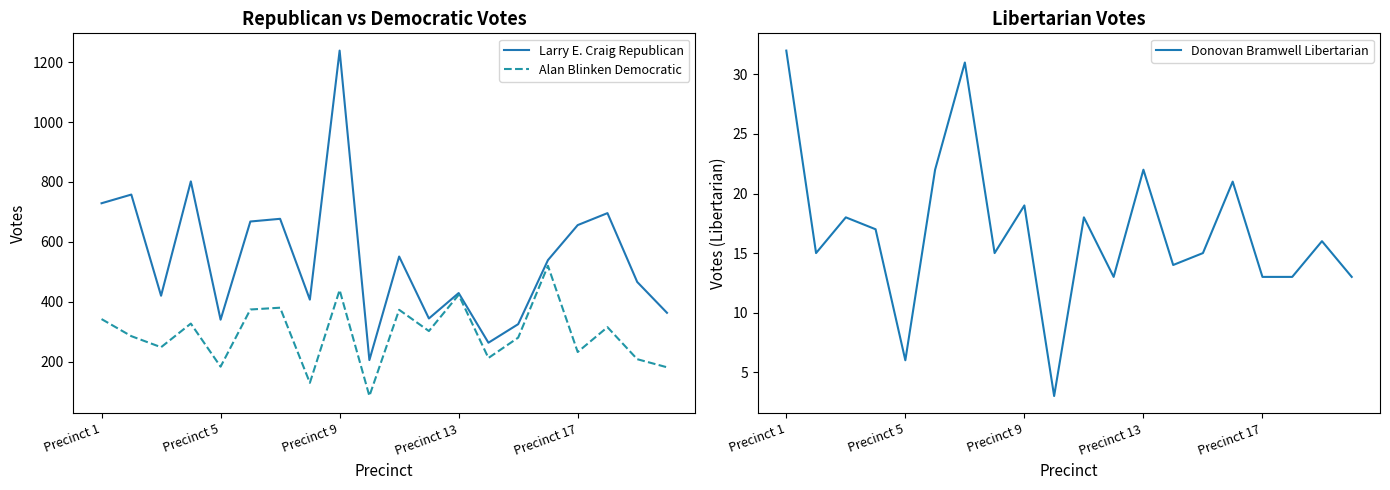

Does the chart display data point markers on the line(s)?

No